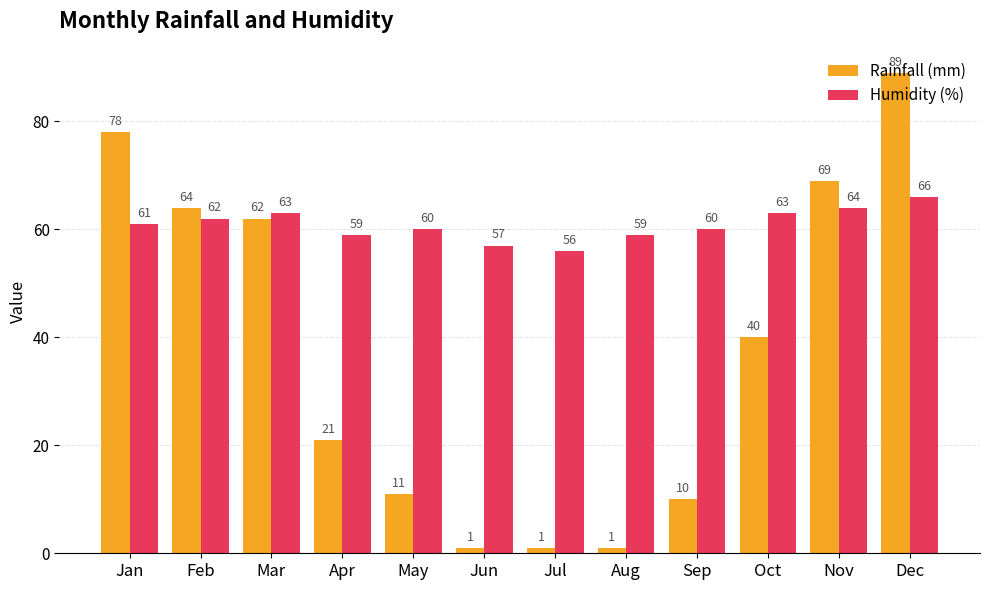

Reading left to right, list all the values displayed in this chart.

Rainfall (mm): 78	64	62	21	11	1	1	1	10	40	69	89
Humidity (%): 61	62	63	59	60	57	56	59	60	63	64	66